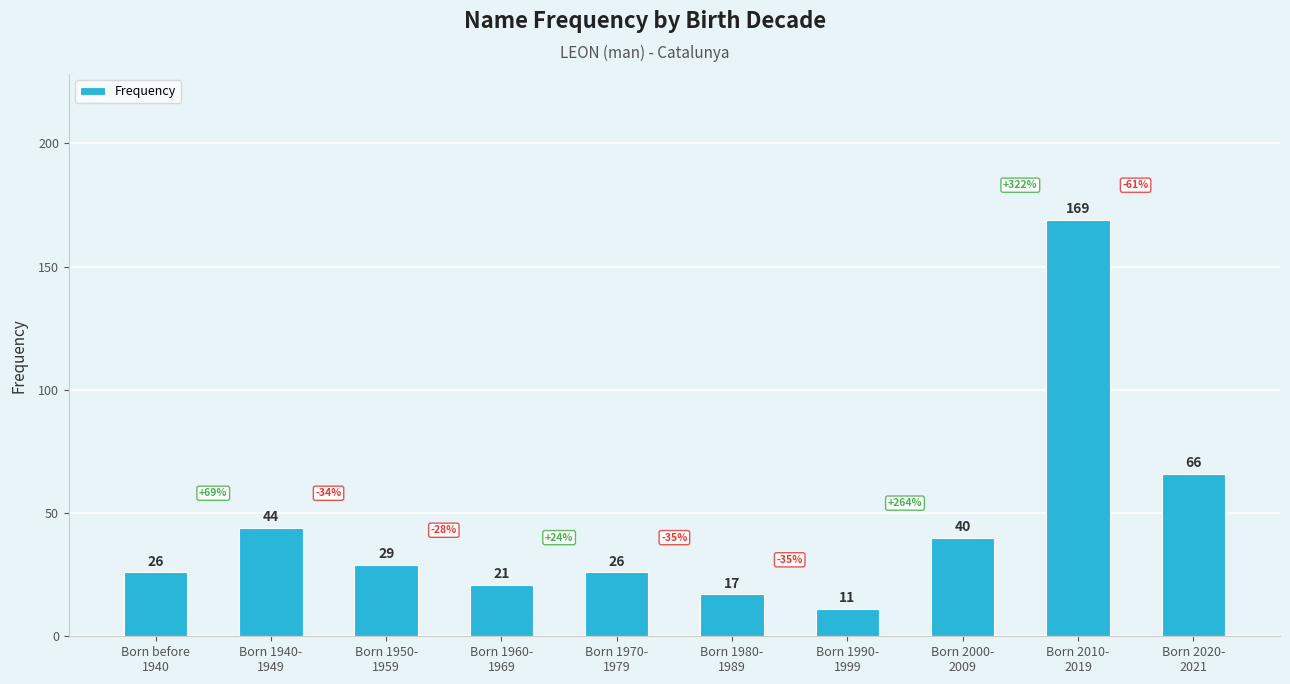

What is the maximum value shown in the chart?

169